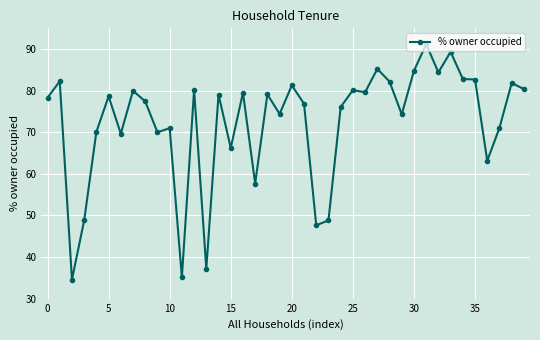

What is the sum of all values?

2893.3